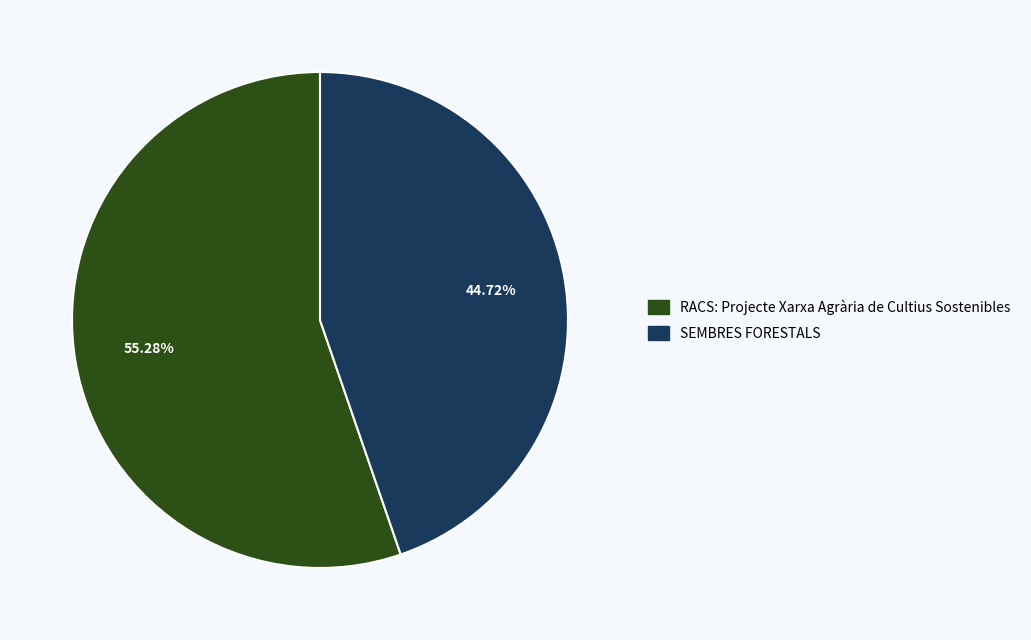

Is there any slice that represents more than half of the pie?

Yes